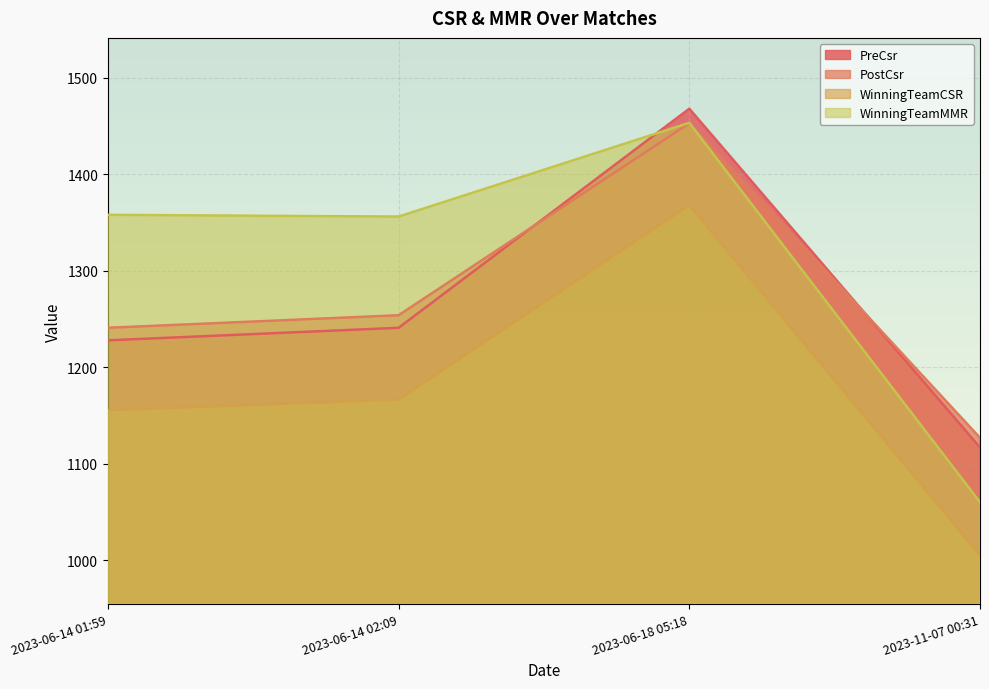

True or false: PreCsr has a value of 756.7 at 2023-11-07 00:31.

False